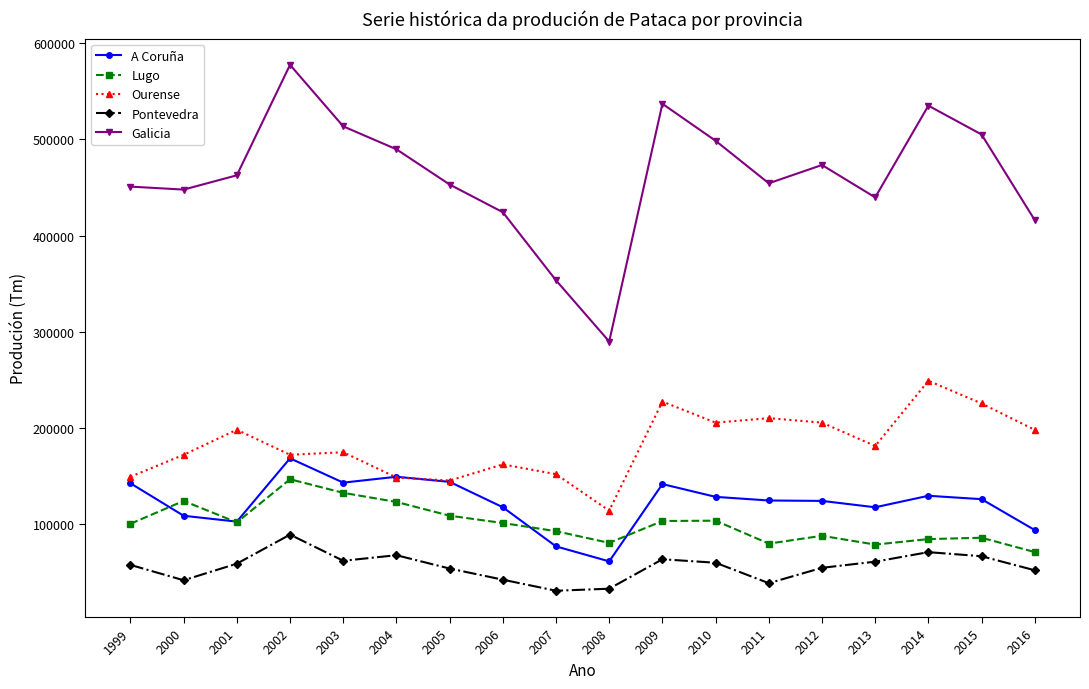

What is the total value across all series at 2007?

707332